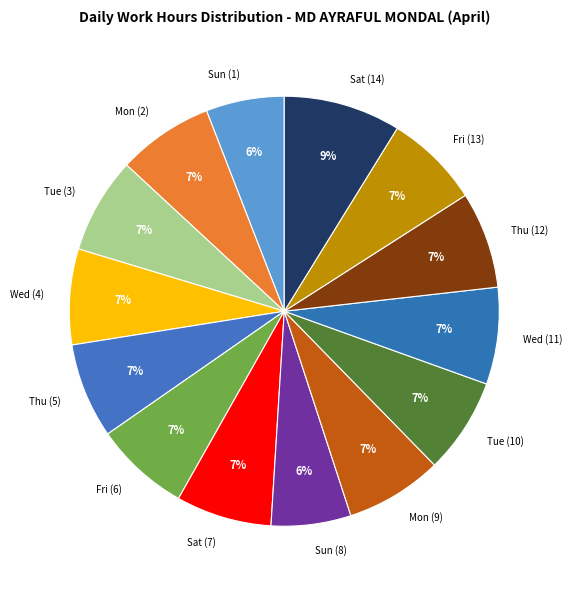

Is it true that Wed (11) is 7% of the pie?

True